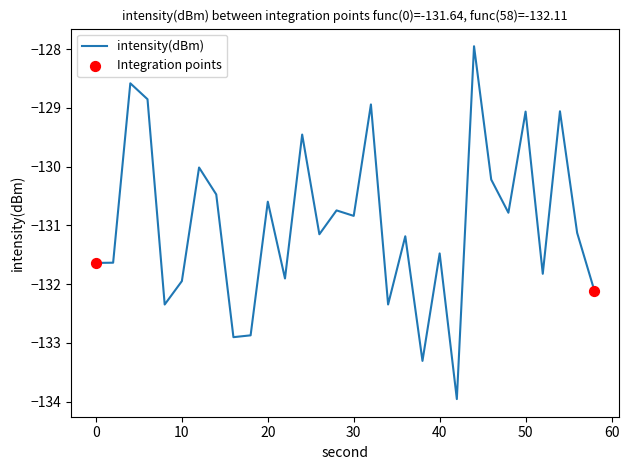

What is the minimum value shown in the chart?

-134.0